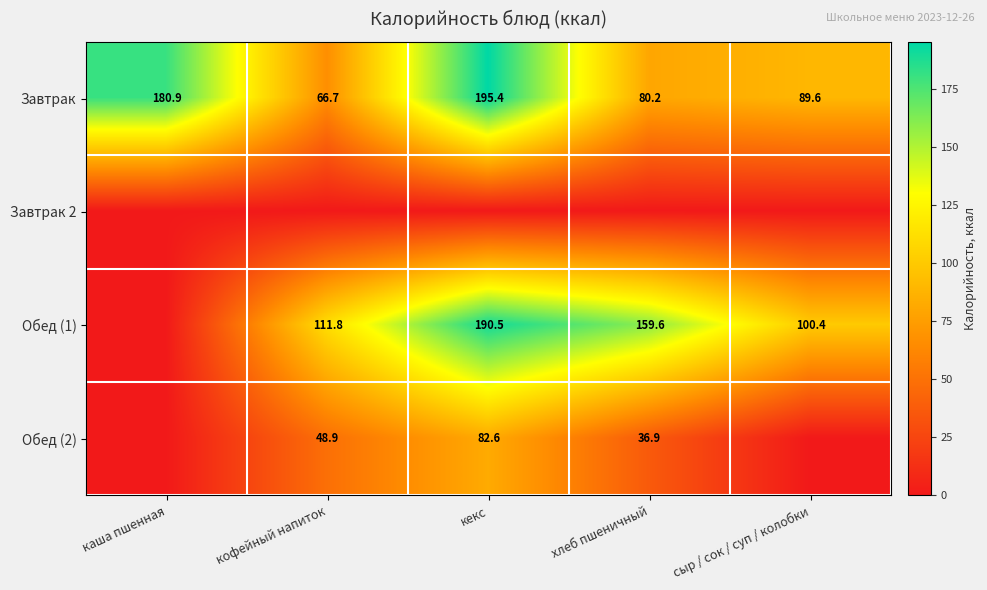

The value of Обед (1) at кекс is 329.6. True or false?

False